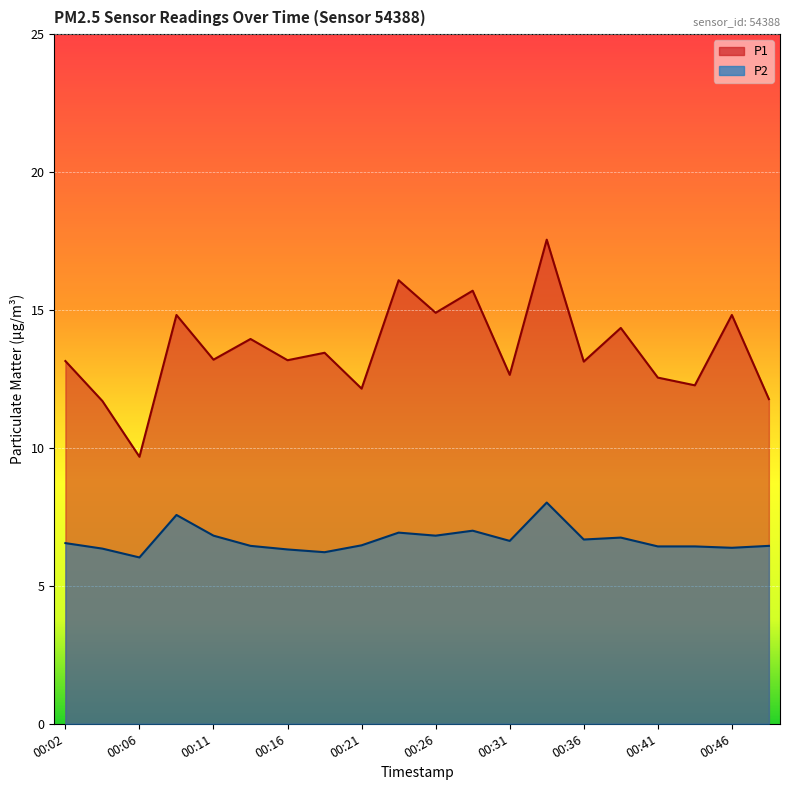

Rank the series by their maximum value, from lowest to highest.

P2, P1